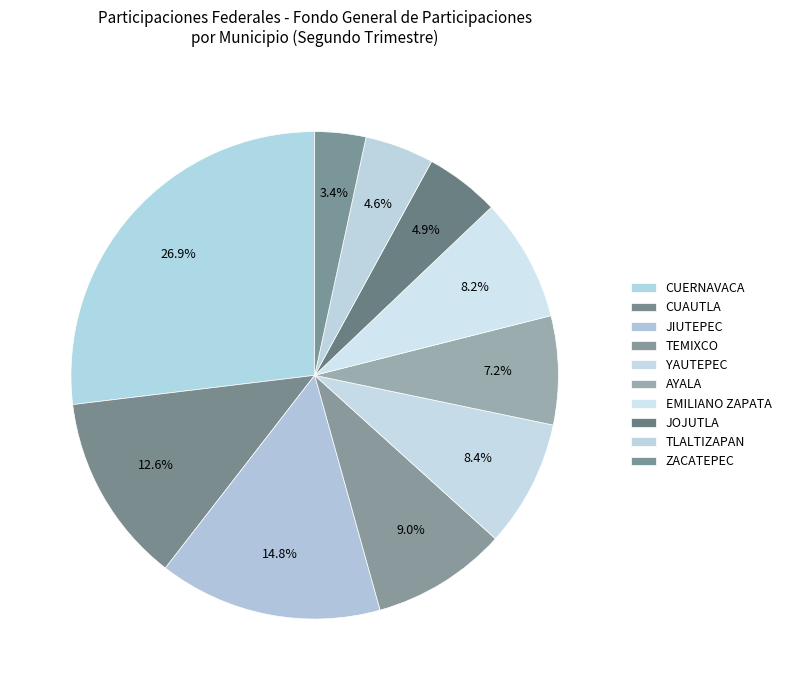

Count the number of slices in the pie.

10